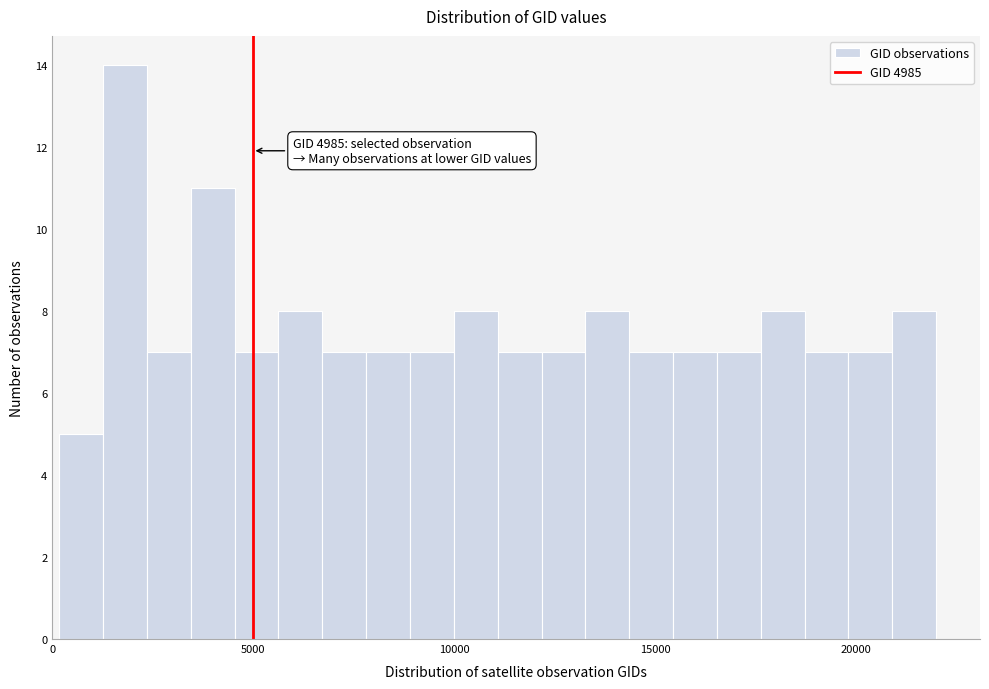

Around what value on the x-axis is the tallest bar? Give the approximate position of its centre, as read against the axis.

2000